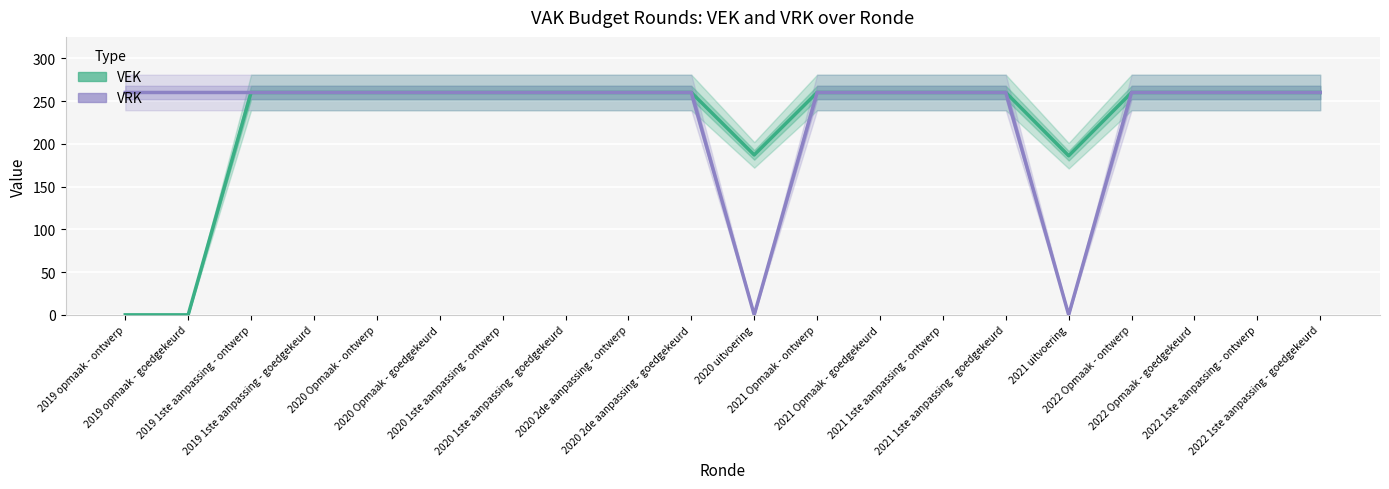

True or false: VRK and VEK intersect in this chart.

False